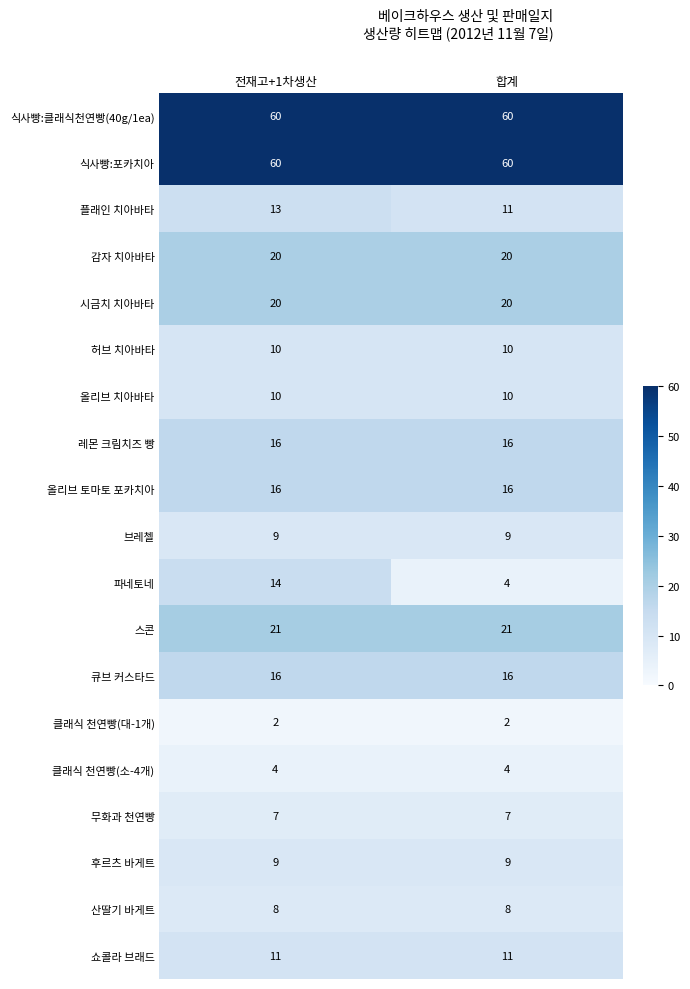

What is the lowest value of the 클래식 천연빵(소-4개) series?

4